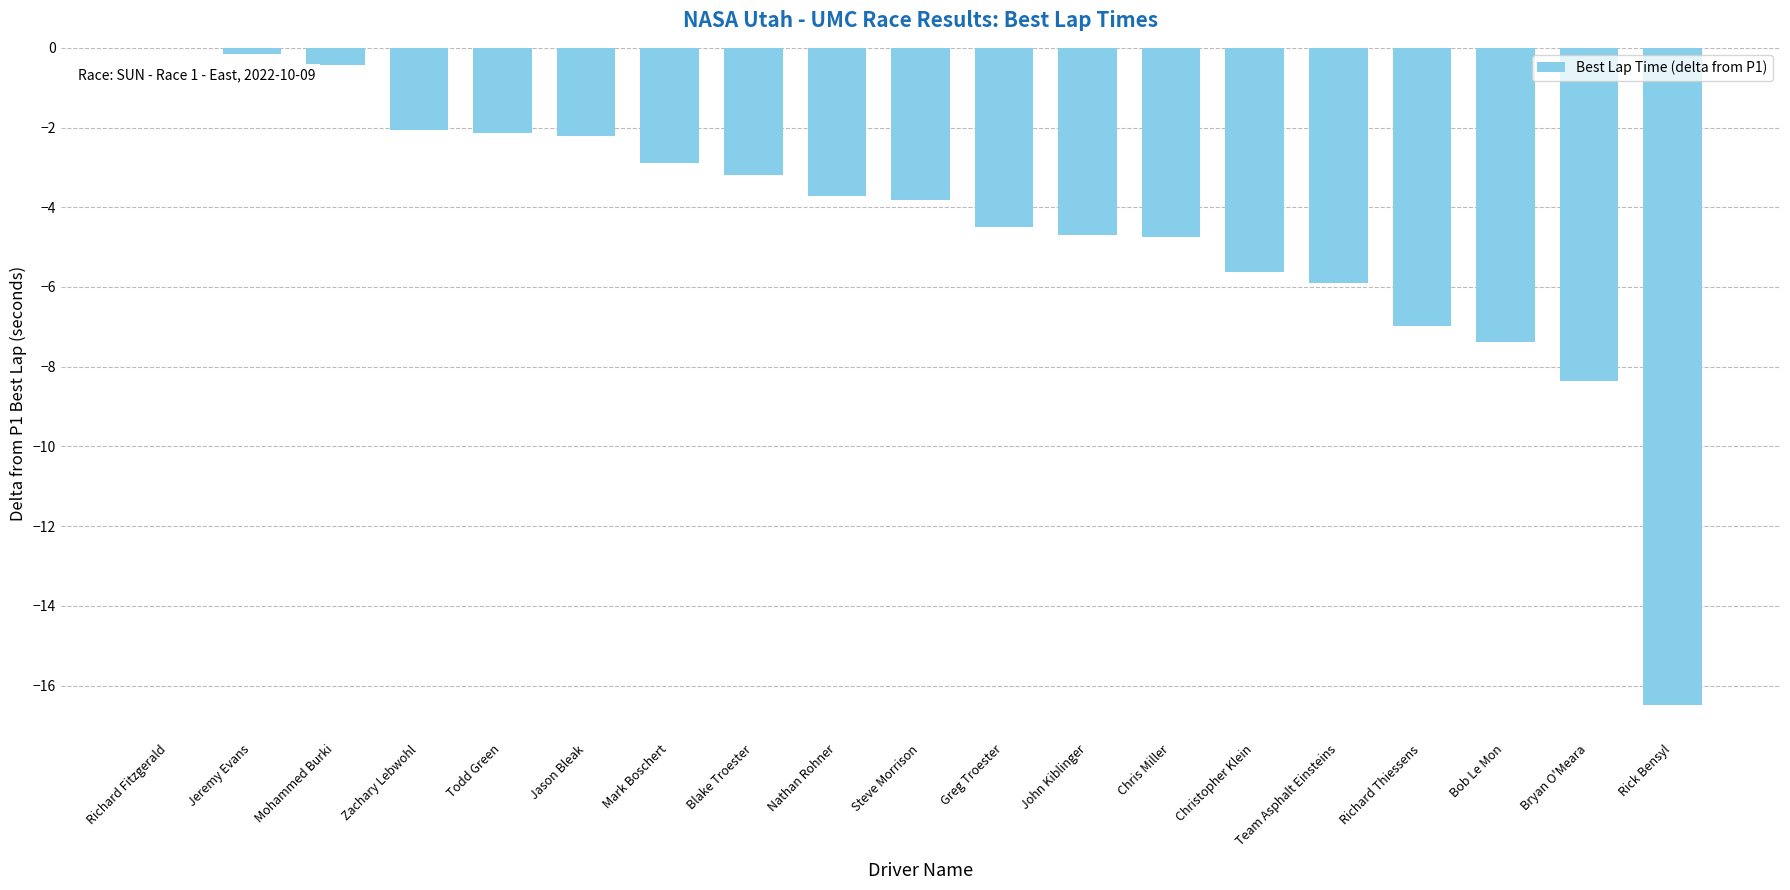

What is the sum of the values at Steve Morrison and Bob Le Mon?

-11.2